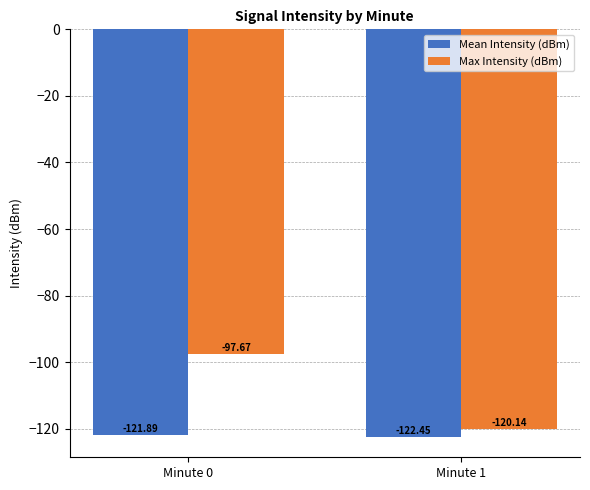

What is the sum of all Max Intensity (dBm) values?

-217.8